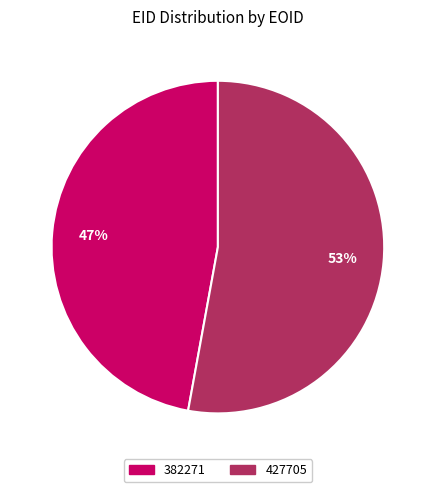

What is the smallest slice in the pie chart?

382271